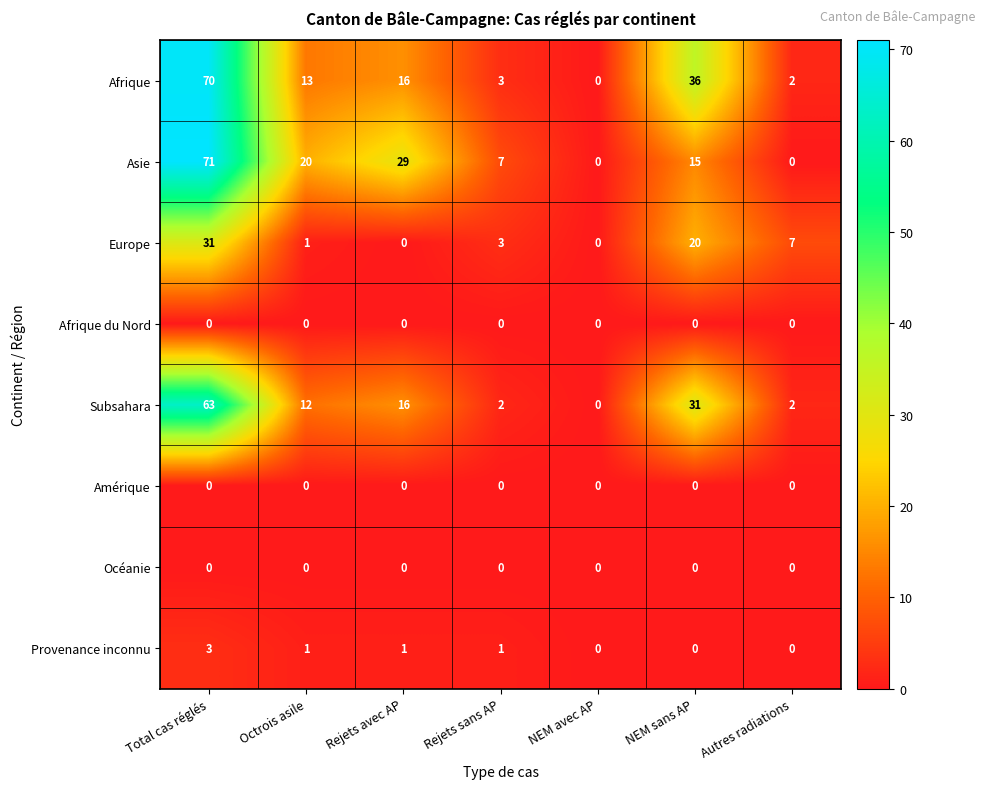

What is the greatest value displayed?

71